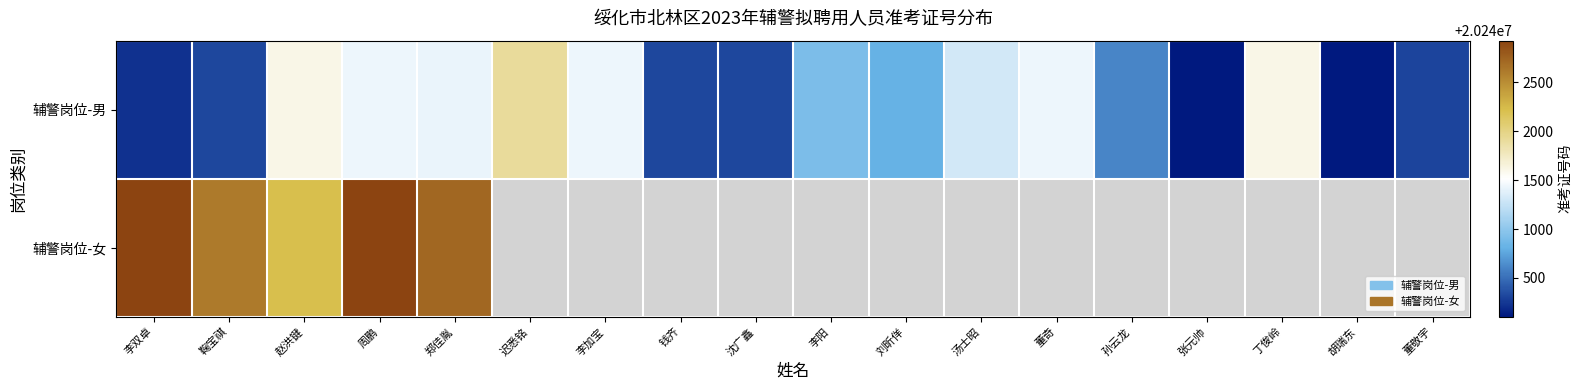

Which has a higher value, 李阳 or 钱齐?

李阳